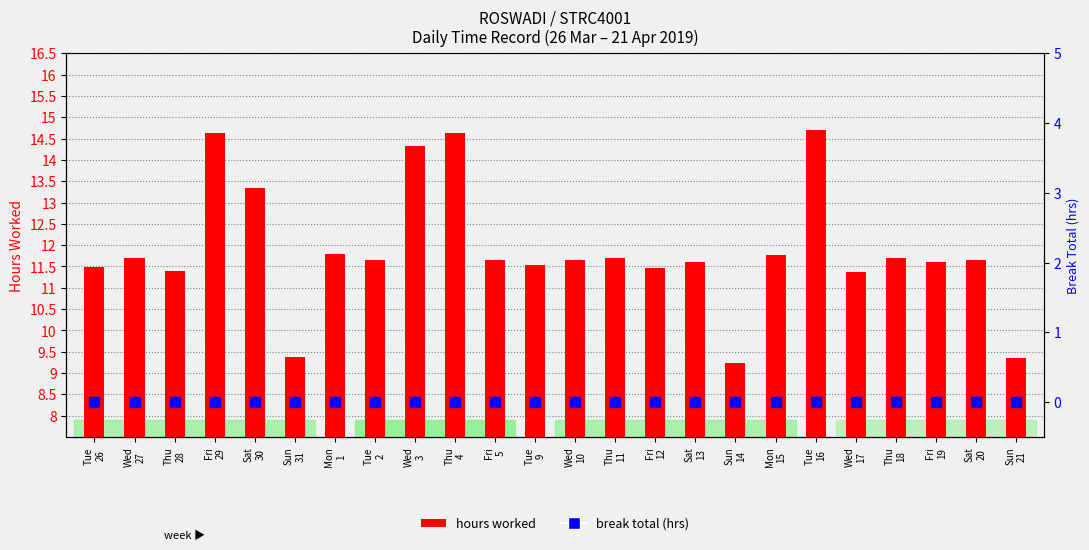

Which series reaches the minimum Y coordinate?

break total (hrs)